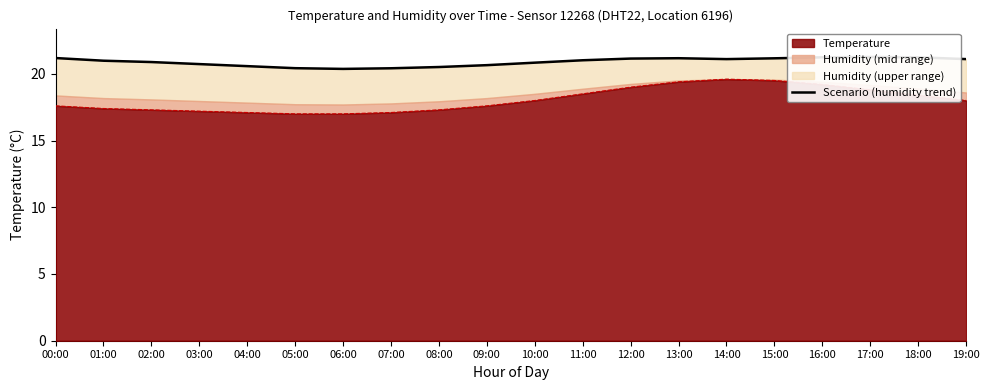

Reading left to right, transcribe all the data shown in this chart.

00:00=21.2	01:00=21.0	02:00=20.9	03:00=20.7	04:00=20.6	05:00=20.4	06:00=20.4	07:00=20.4	08:00=20.5	09:00=20.6	10:00=20.8	11:00=21.0	12:00=21.1	13:00=21.2	14:00=21.1	15:00=21.2	16:00=21.2	17:00=21.3	18:00=21.2	19:00=21.1